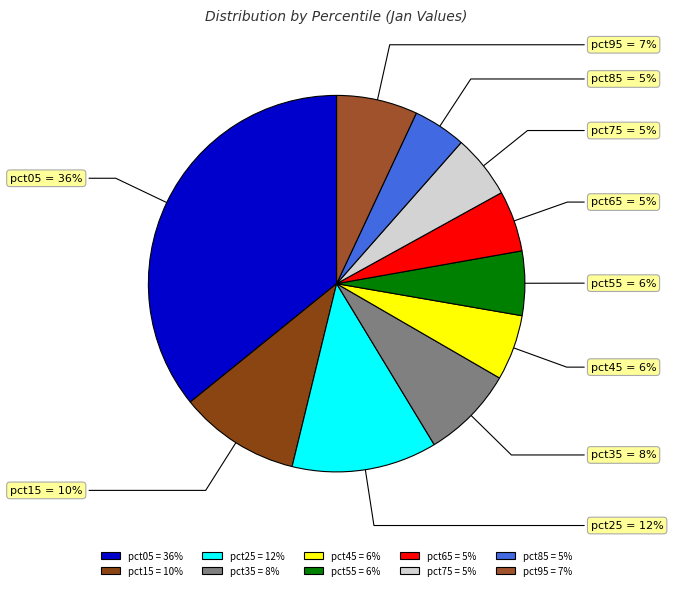

The pct75 slice represents 1% of the pie. True or false?

False